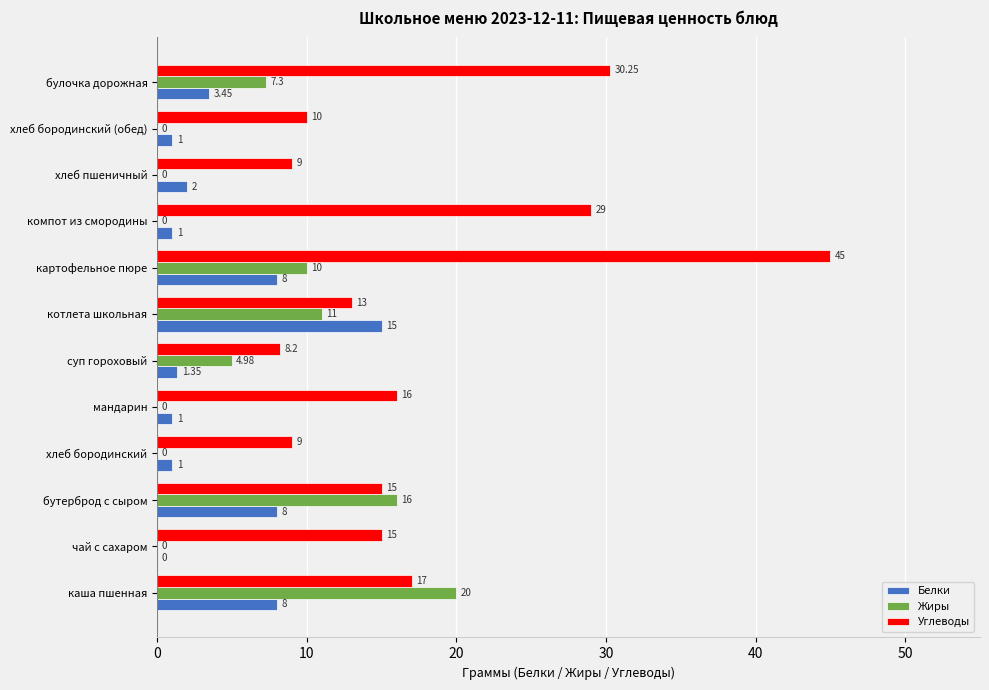

Where is Жиры nearest to the value 10?

картофельное пюре